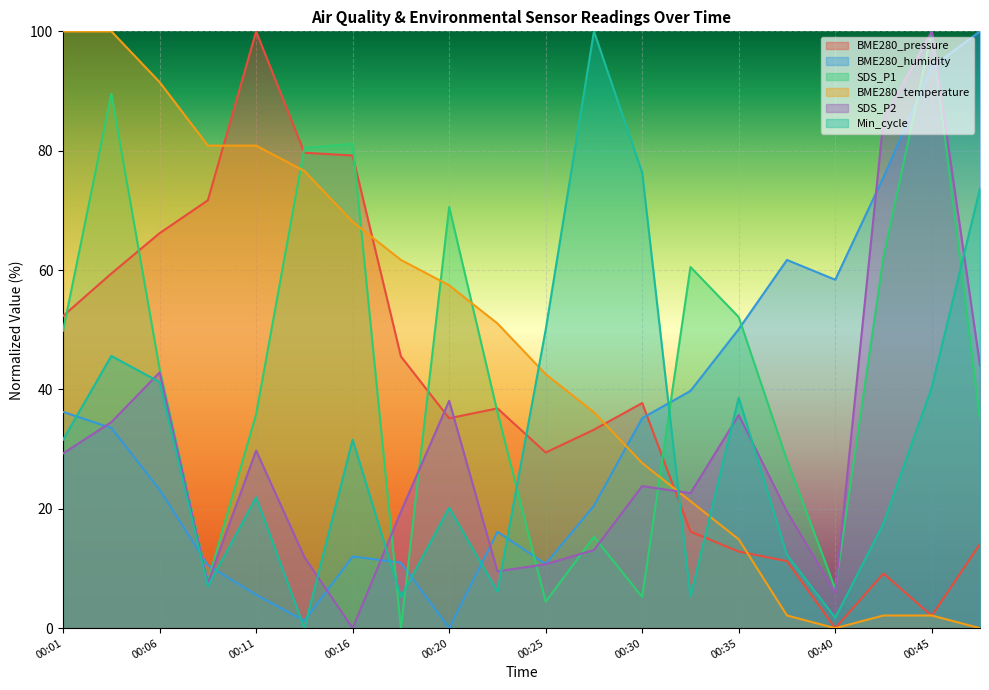

What is the difference between the second highest and second lowest values in the SDS_P1 series?

85.1